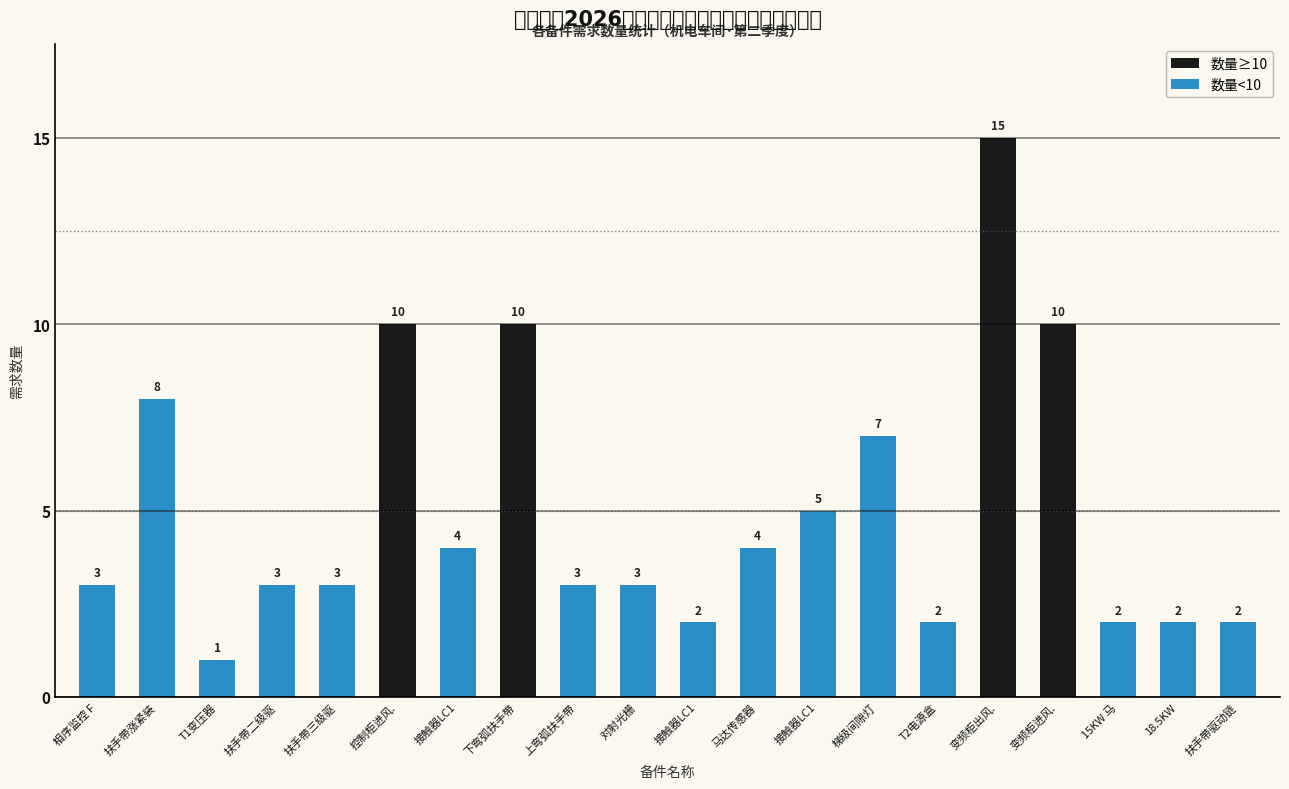

True or false: the data shows 2 at 扶手带二级驱动链.

False